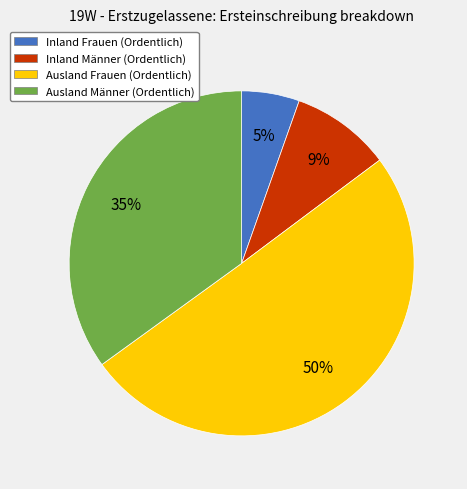

Do Ausland Männer (Ordentlich) and Inland Frauen (Ordentlich) together represent more than half of the pie?

No